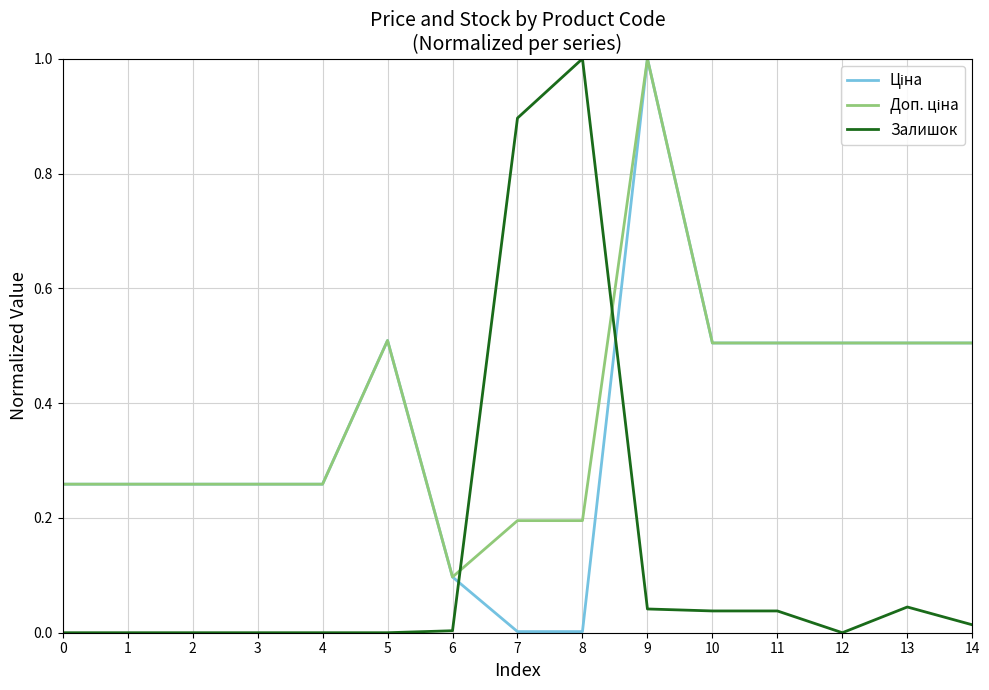

What is the greatest value displayed?

1.0